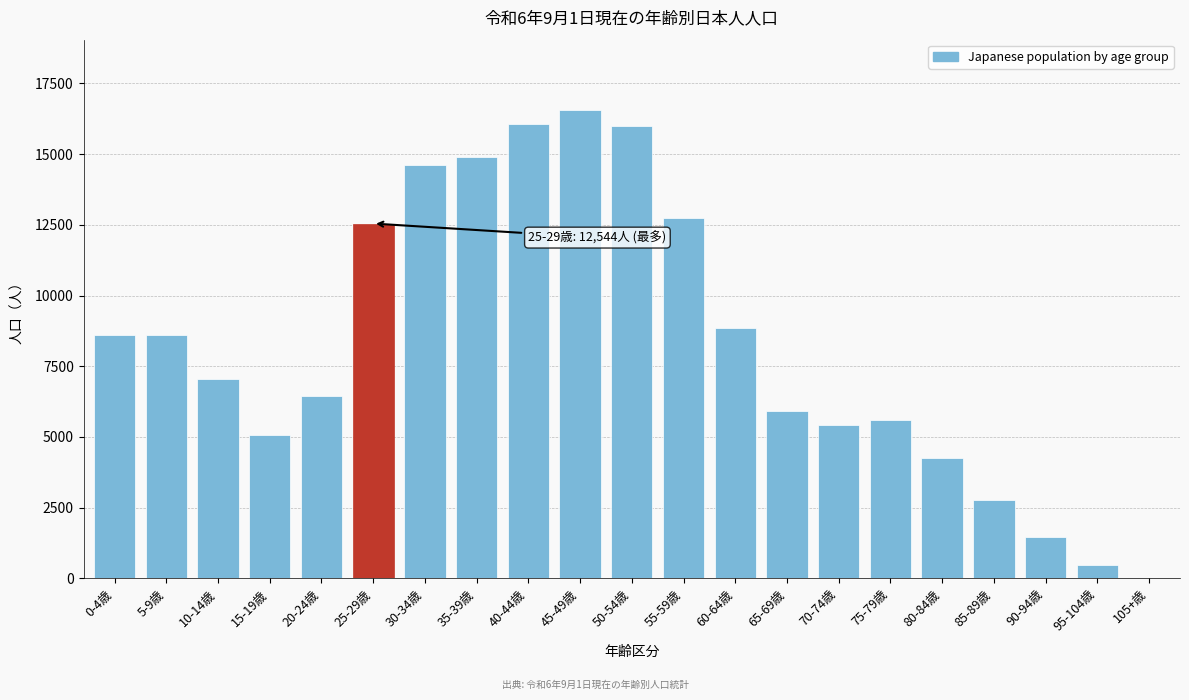

The value at 40-44歳 is 23800. True or false?

False